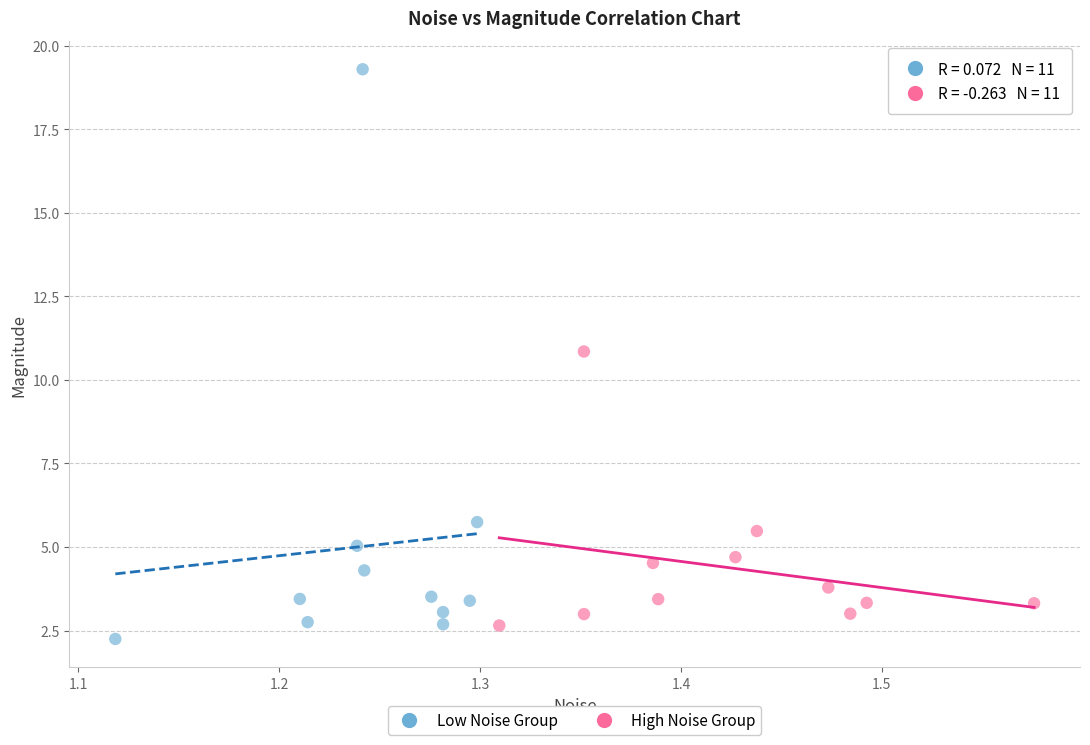

Which series has the largest Y range (max minus min)?

Low Noise Group